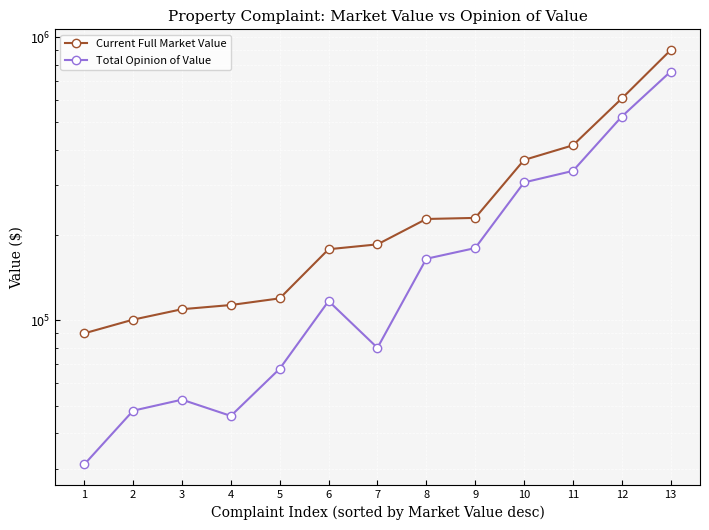

True or false: Current Full Market Value and Total Opinion of Value intersect in this chart.

False